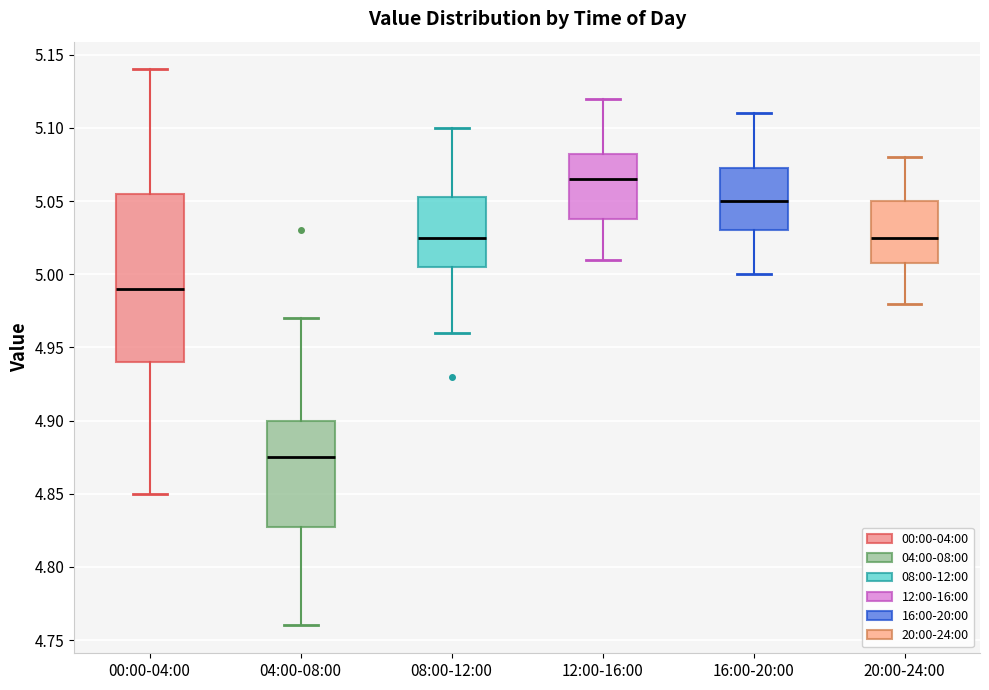

Which box has the highest median line?

12:00-16:00